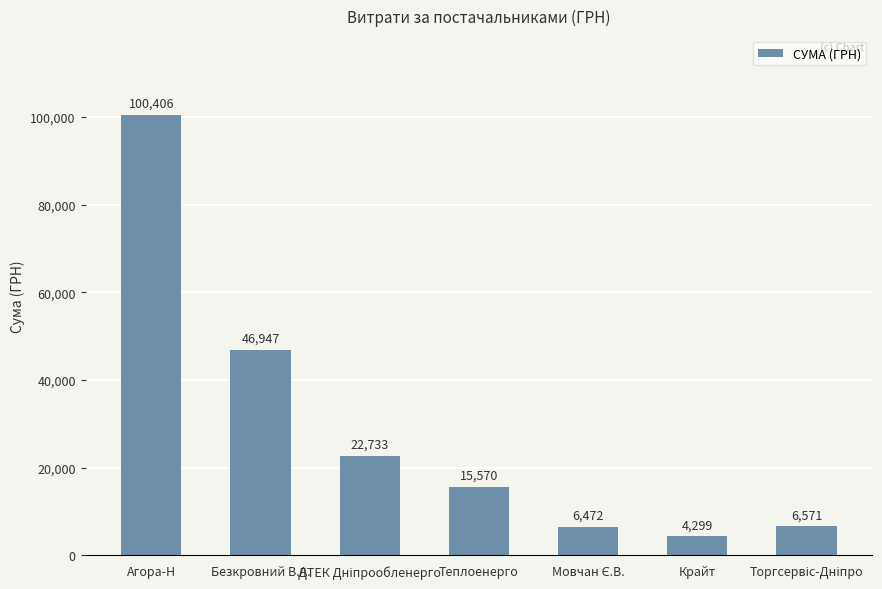

True or false: the data shows 4299.0 at Крайт.

True